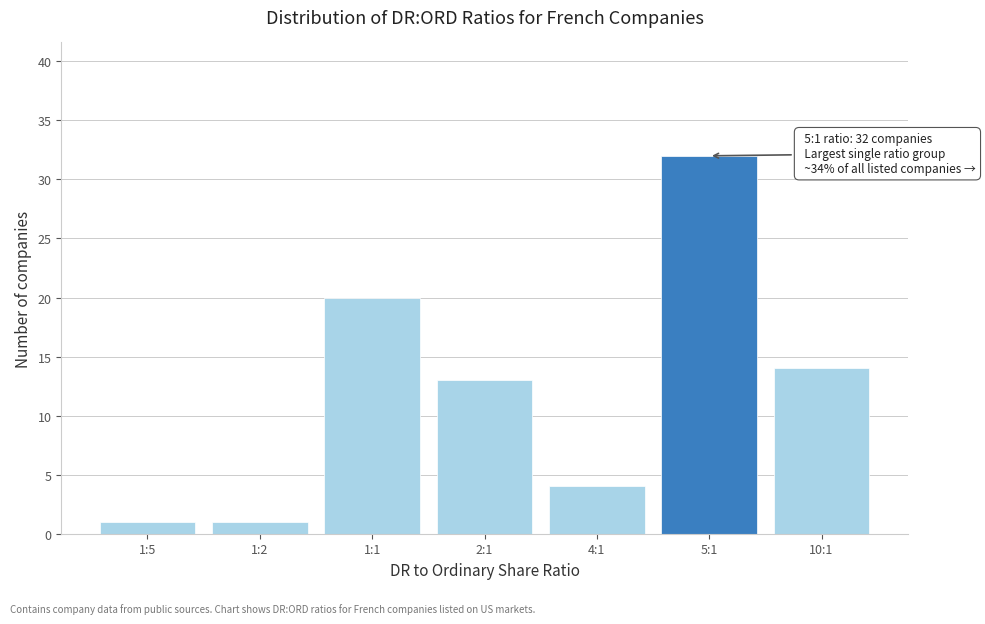

Reading left to right, list all the values displayed in this chart.

1:5=1	1:2=1	1:1=20	2:1=13	4:1=4	5:1=32	10:1=14